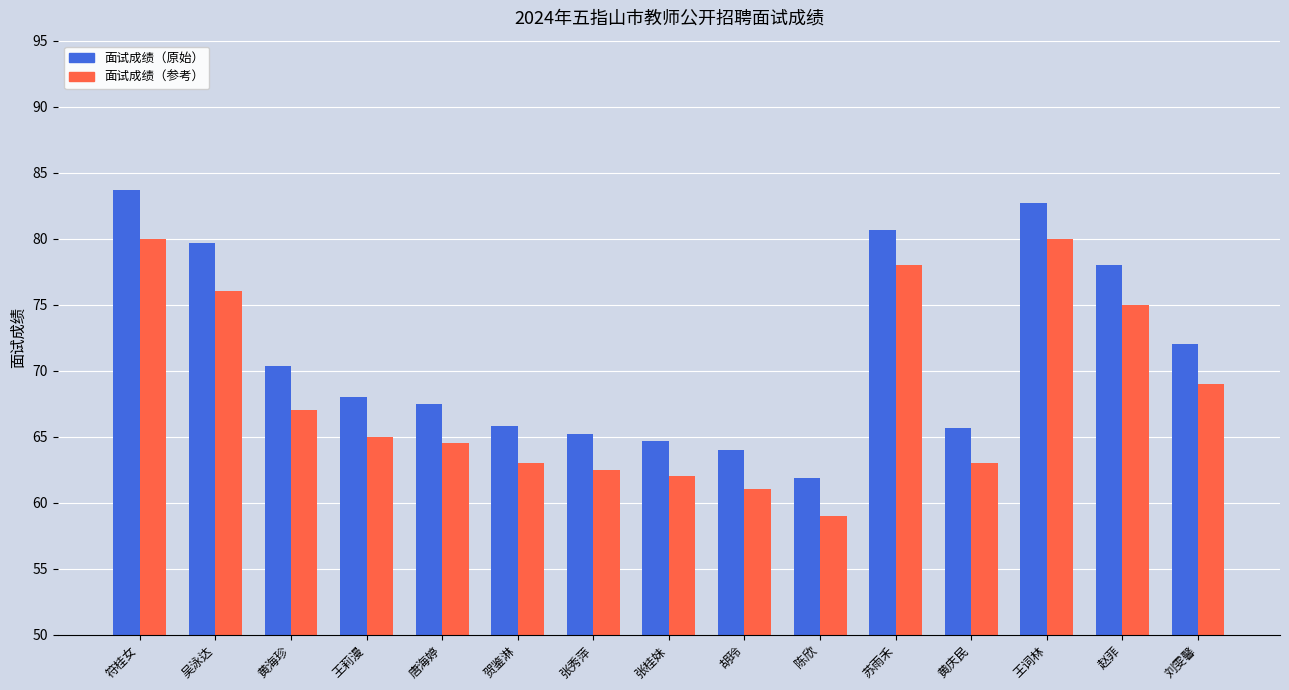

What is the total value across all series at 黄庆民?

128.7